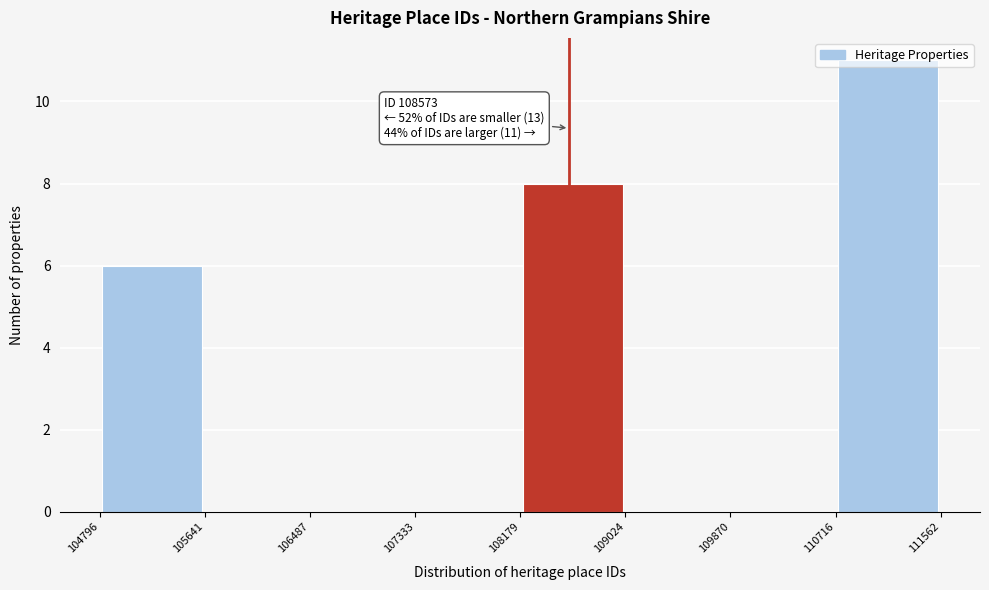

Which range on the x-axis has the tallest bar?

110716 to 111562